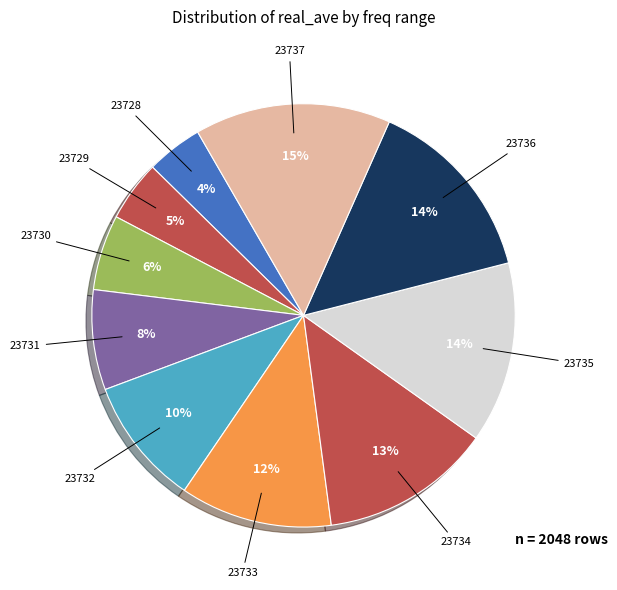

How many segments does this pie chart have?

10